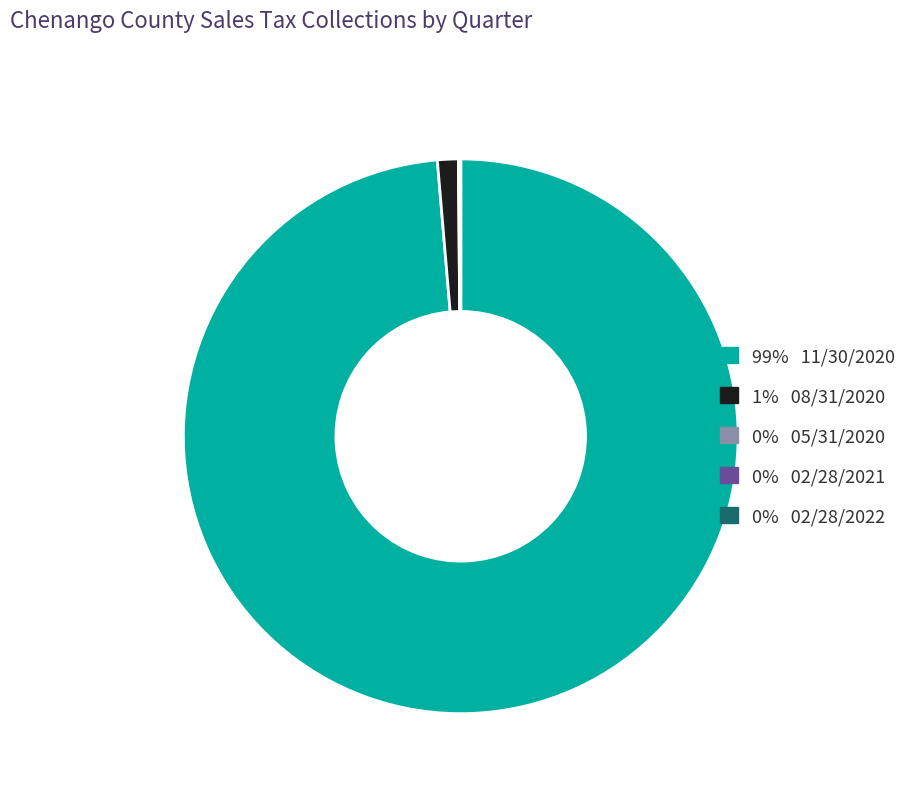

Does any single category account for the majority?

Yes